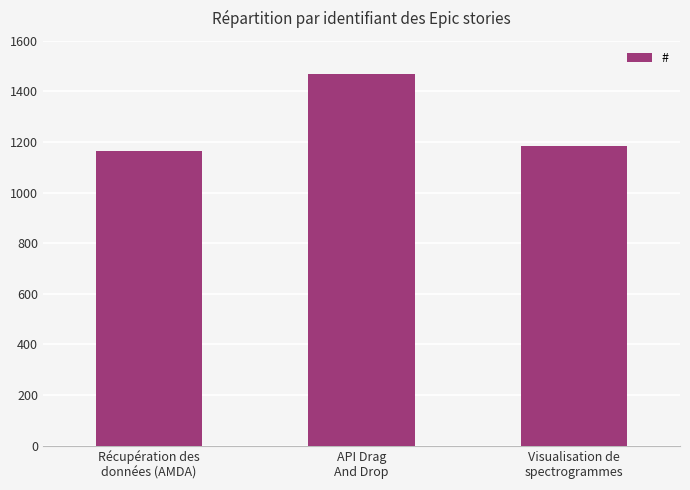

What is the minimum value shown in the chart?

1165